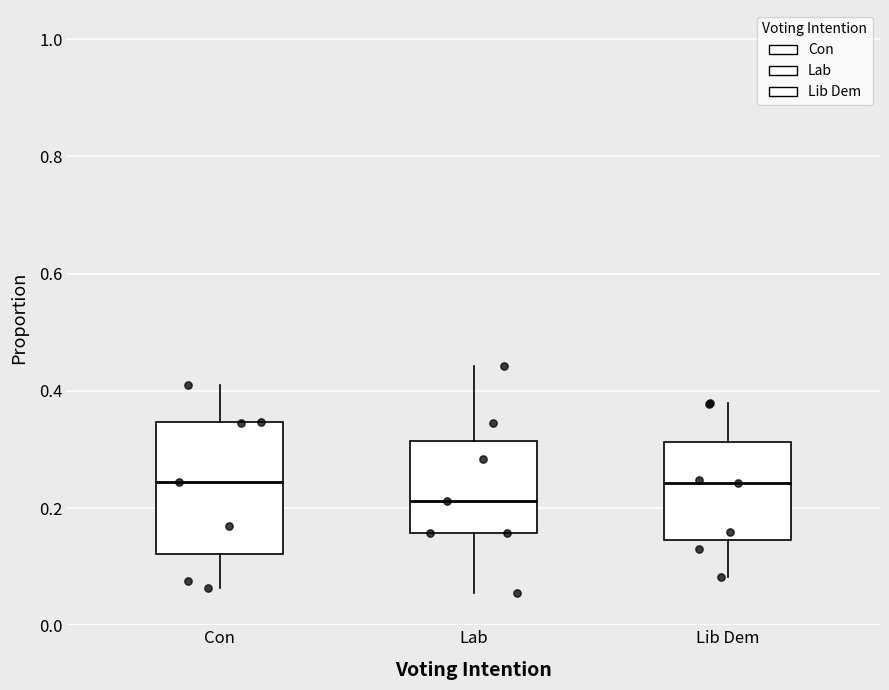

Which box's median line is the lowest?

Lab